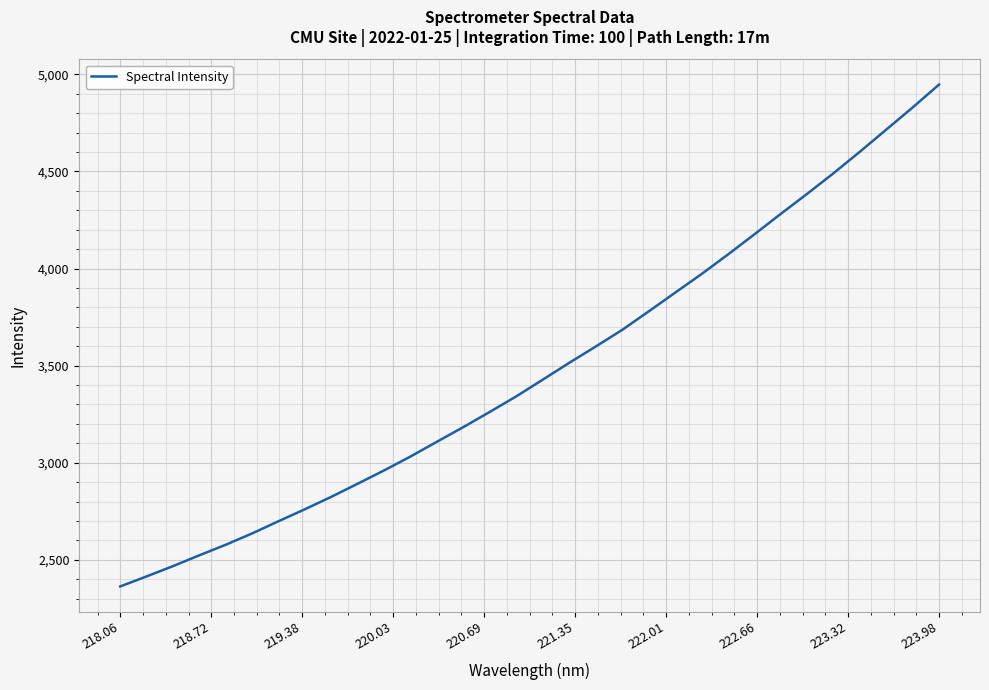

What is the greatest value displayed?

4947.6